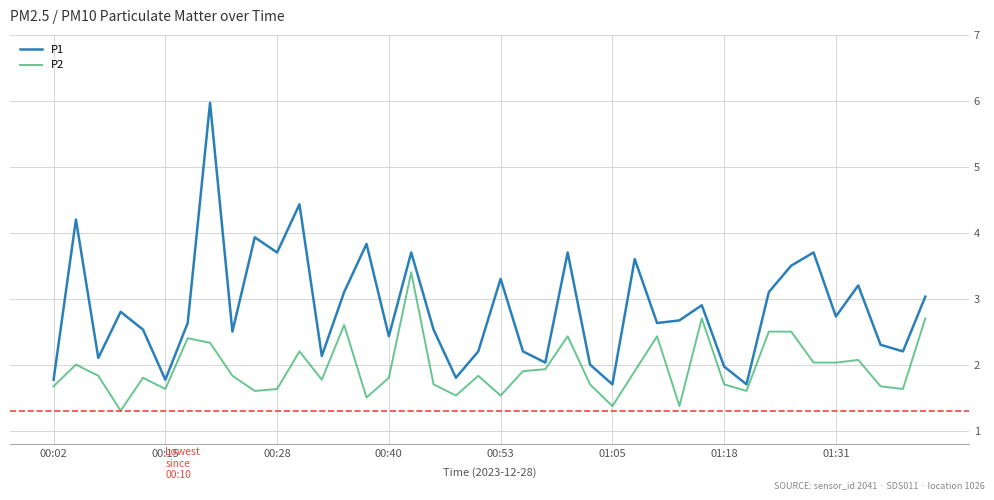

What is the lowest value of the P2 series?

1.3